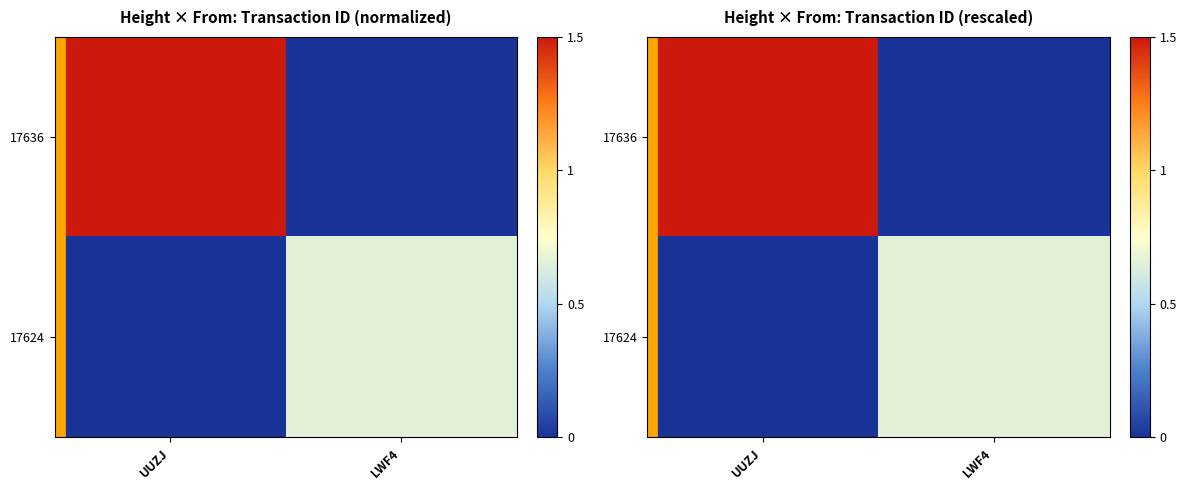

What is the sum of the 17636 values at UUZJ and LWF4?

1.5